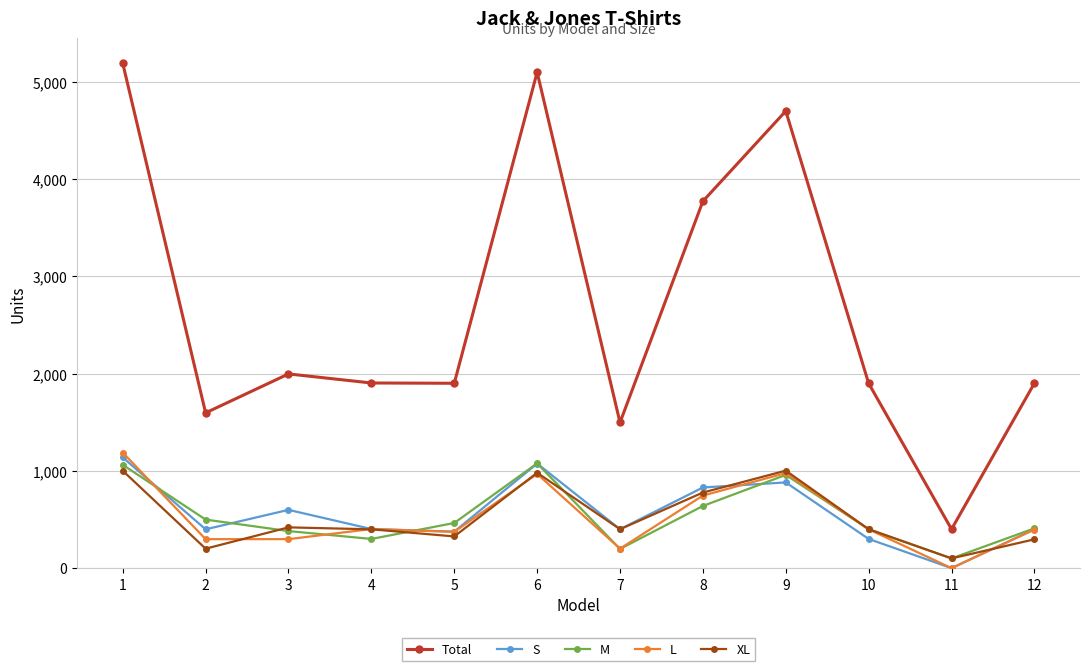

True or false: S and Total intersect in this chart.

False